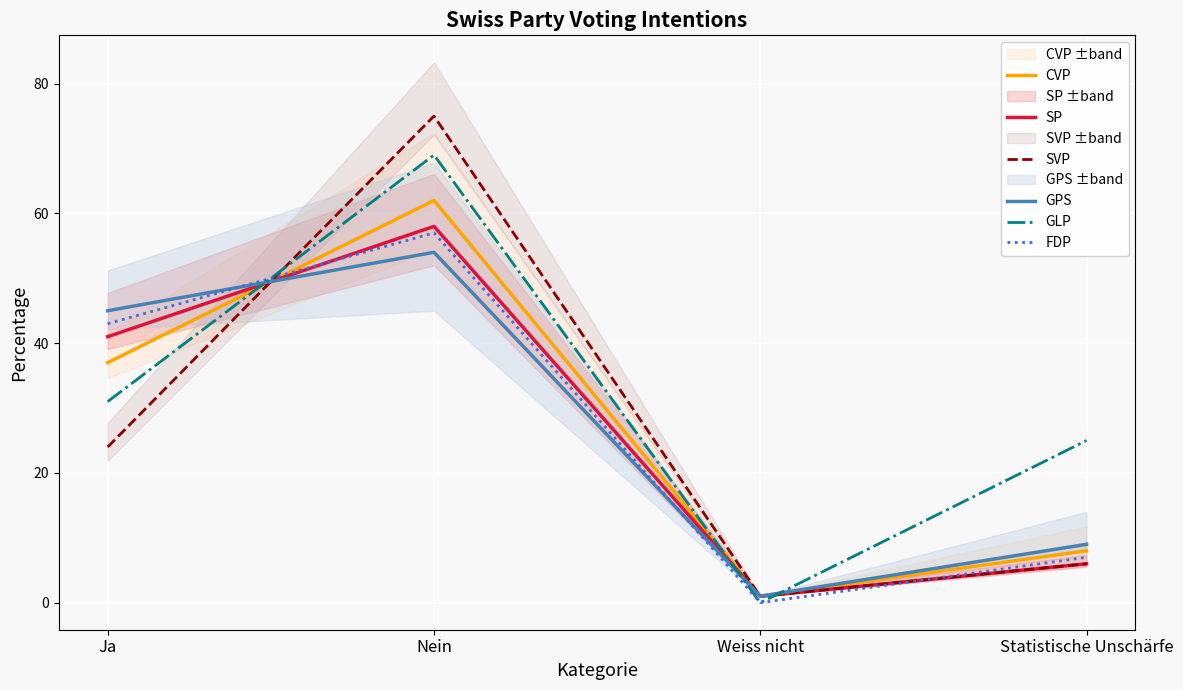

How many intersections are there between GPS and SVP?

1